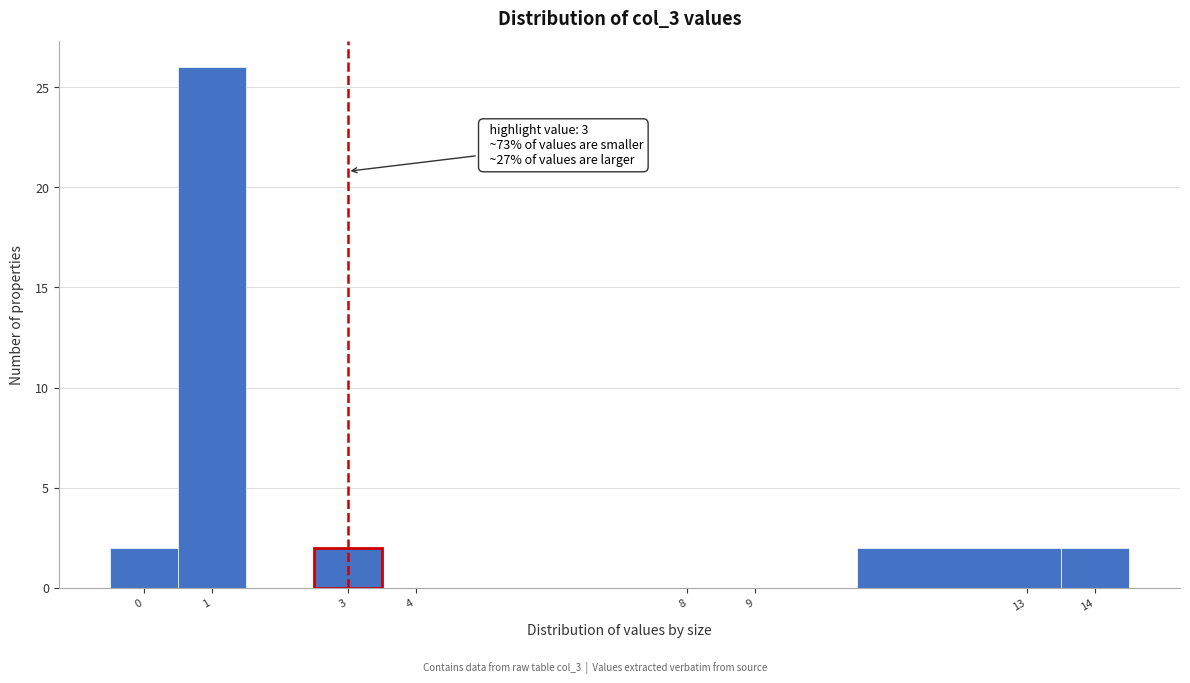

Which range on the x-axis has the tallest bar?

0.5 to 1.5